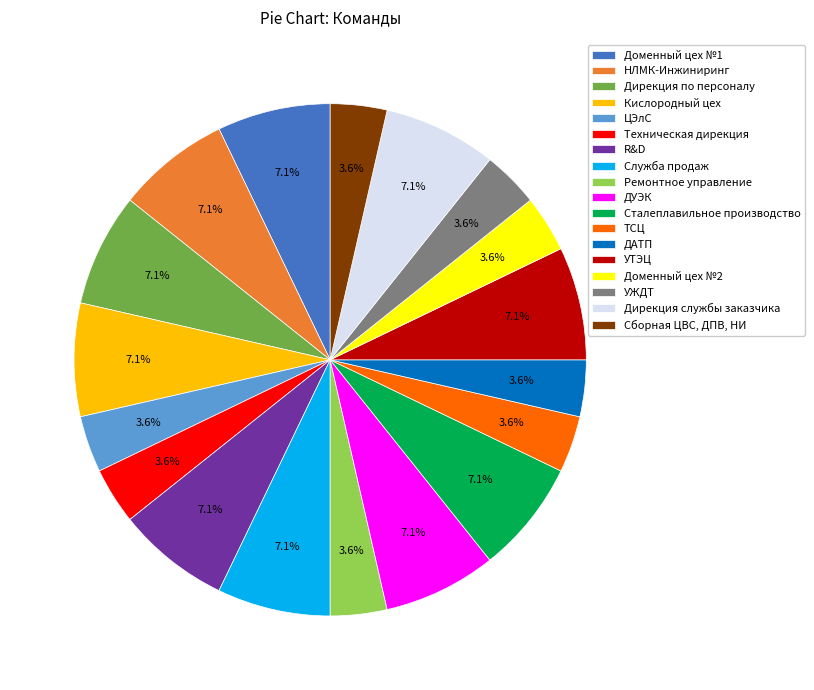

What is the ratio of the value at ДУЭК to the value at Сталеплавильное производство?

1.0